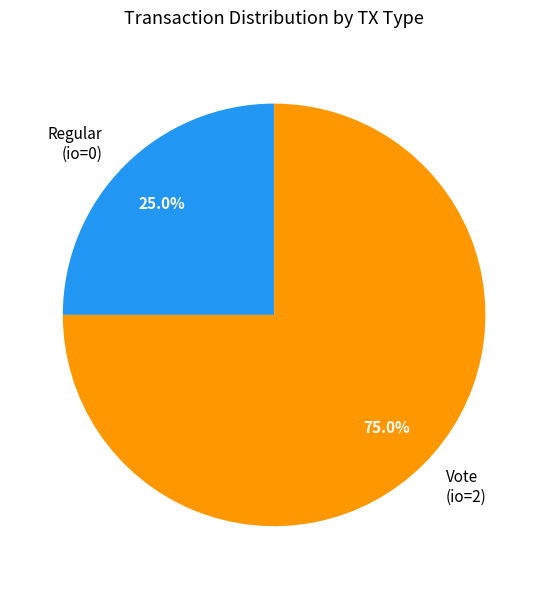

Which category has the smallest portion of the pie?

Regular (io=0)